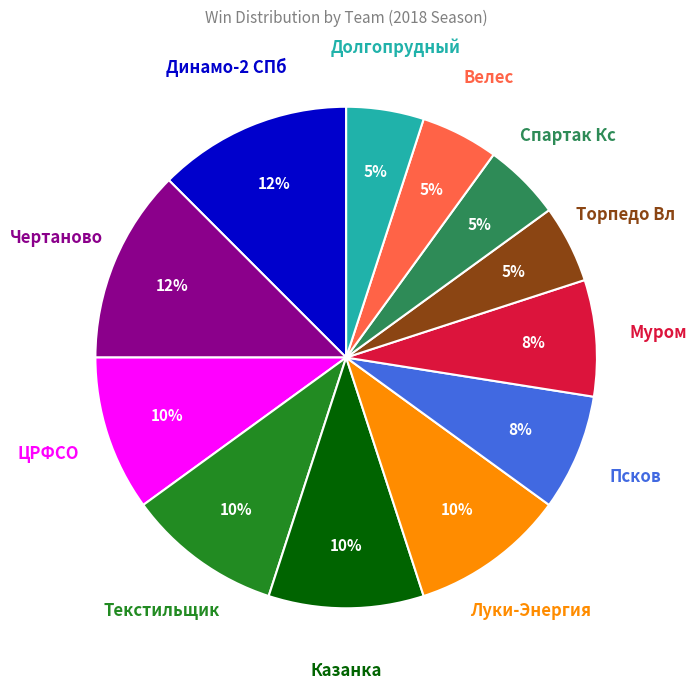

Is there a majority slice in this chart?

No